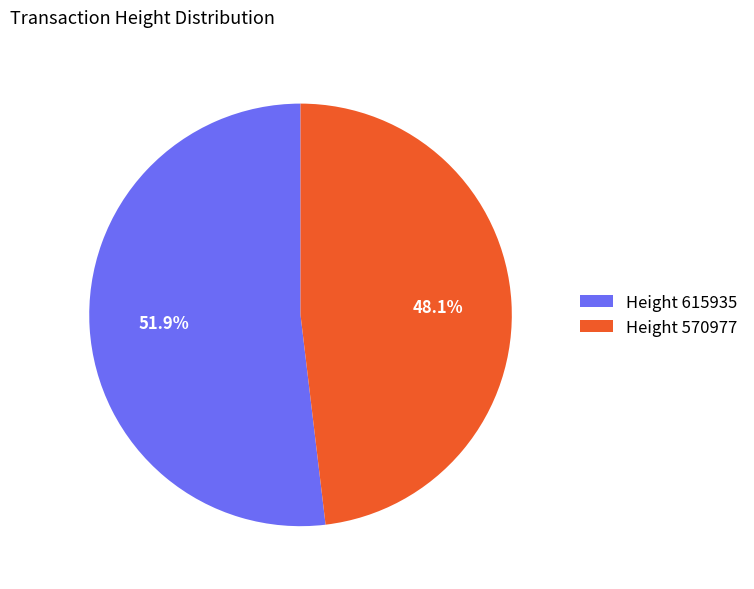

Which slice is the smallest?

Height 570977